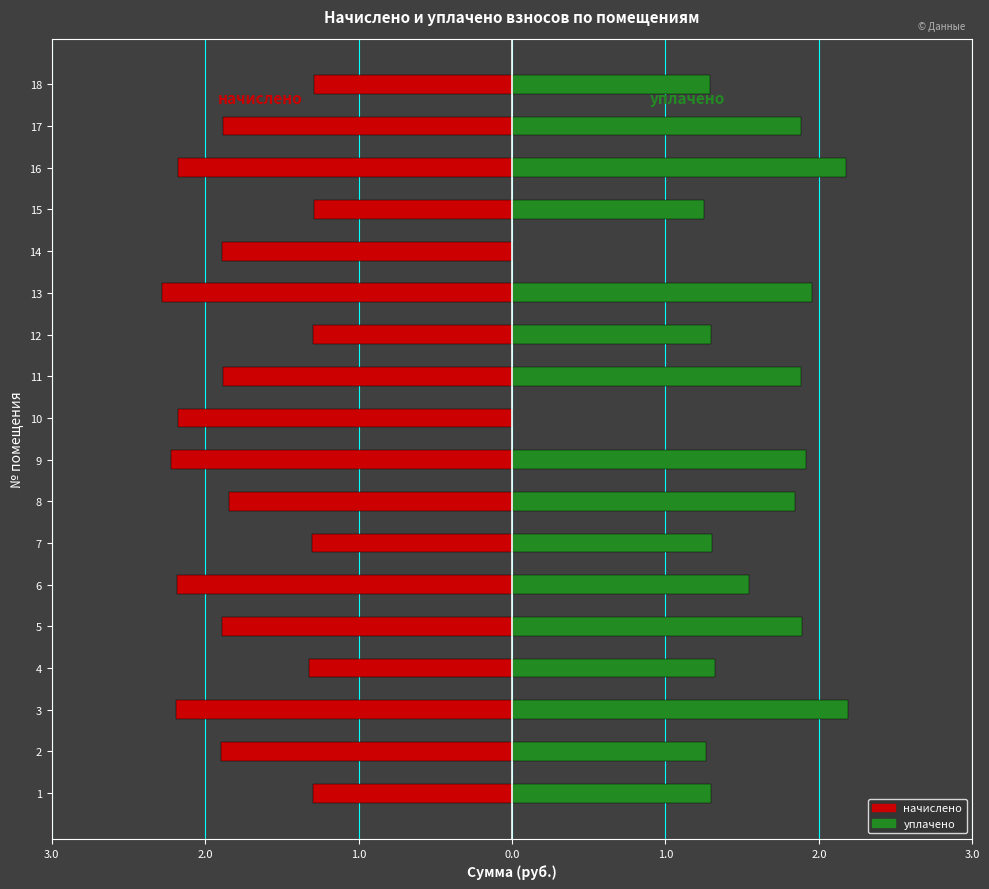

What is the difference between the highest and lowest values at 4?

2.6